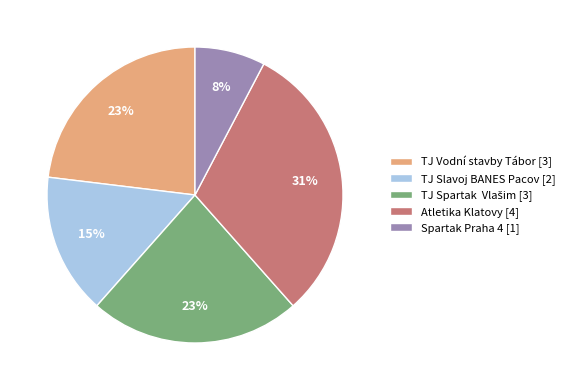

Approximately how many times larger is the value at TJ Slavoj BANES Pacov [2] compared to Atletika Klatovy [4]?

0.5